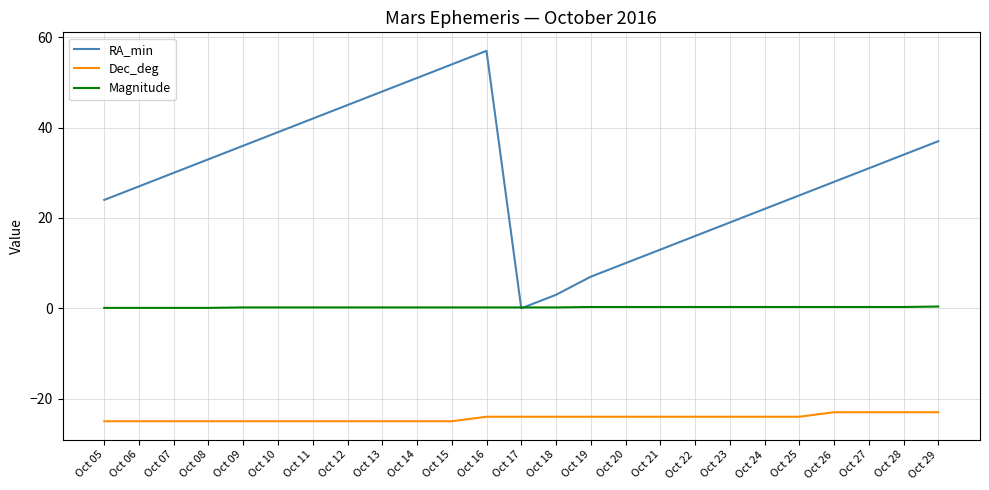

True or false: Dec_deg and Magnitude cross at least once.

False